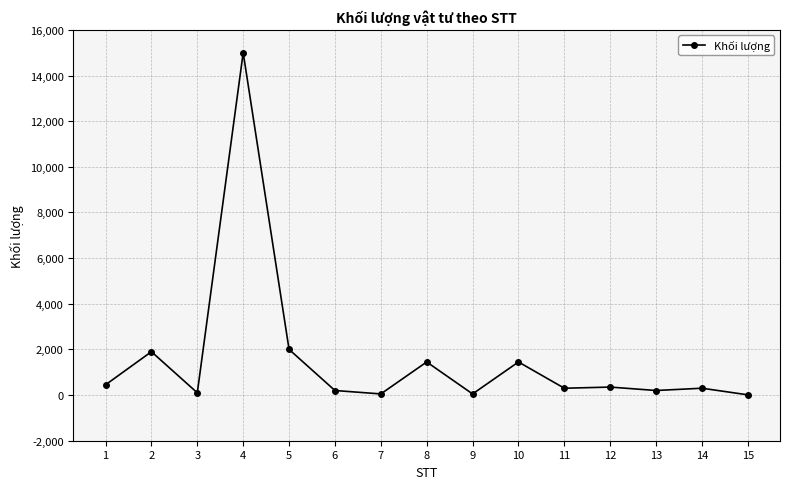

Does the chart have visible grid lines?

Yes